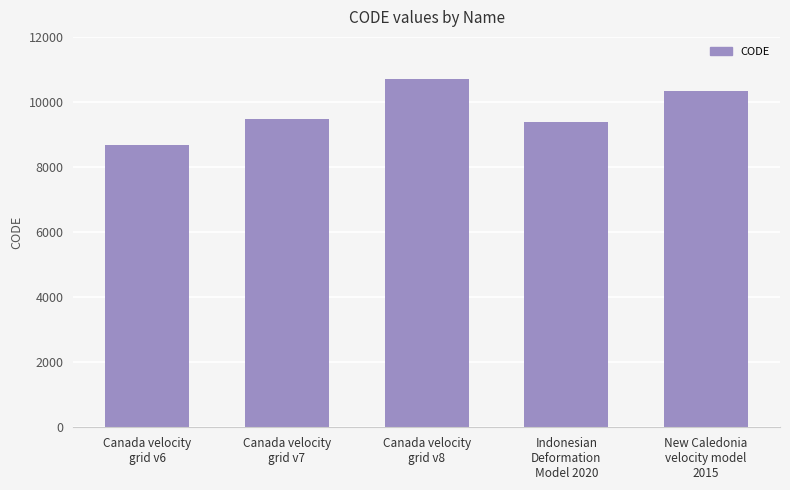

What is the average value?

9713